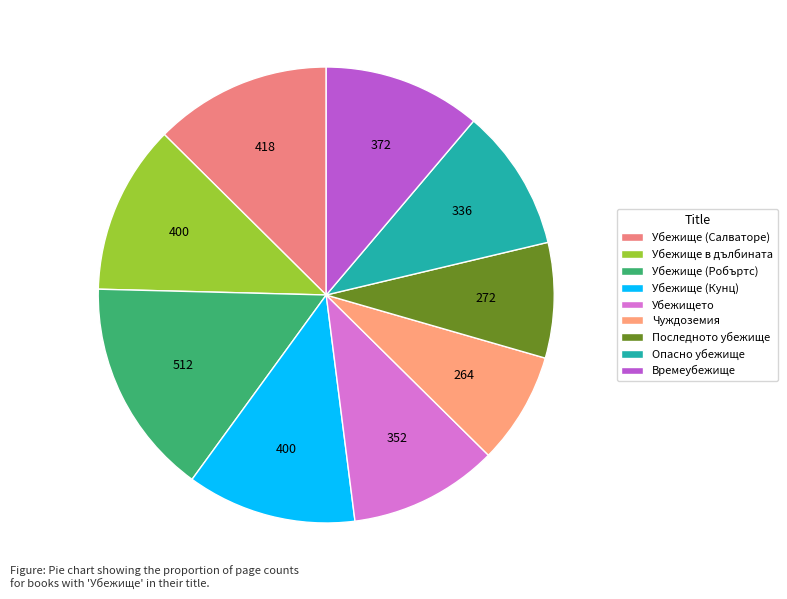

Count the number of slices in the pie.

9